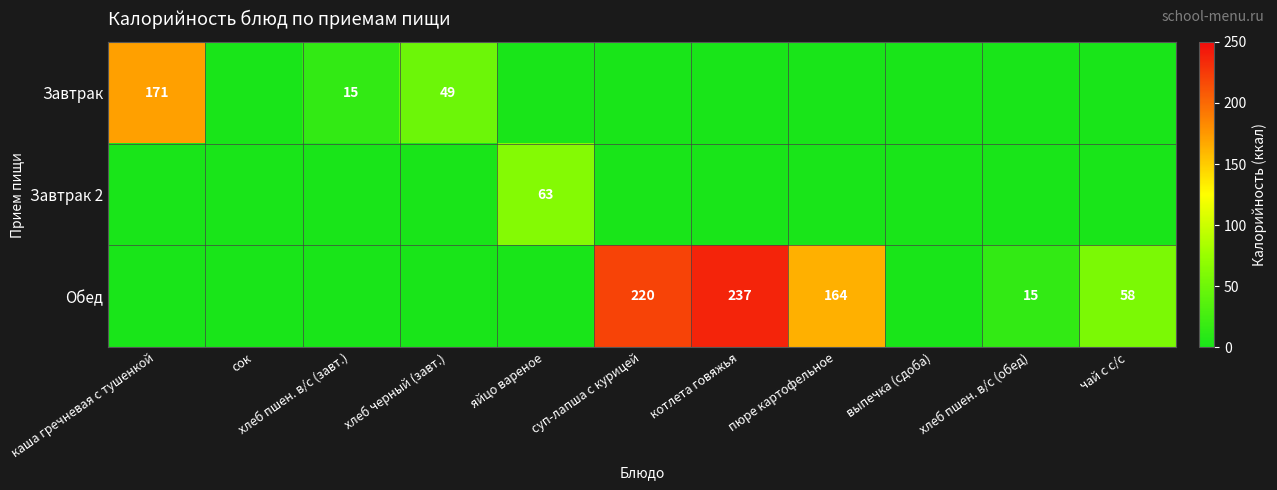

What is the average value of the Завтрак 2 series?

5.7